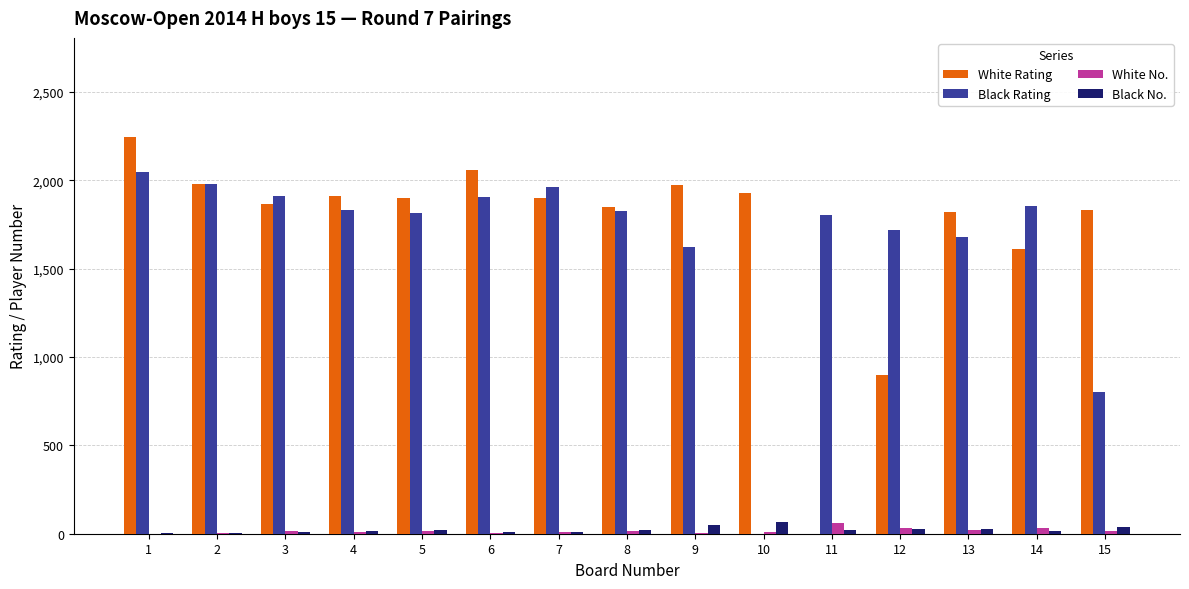

What is the highest value of the White Rating series?

2244